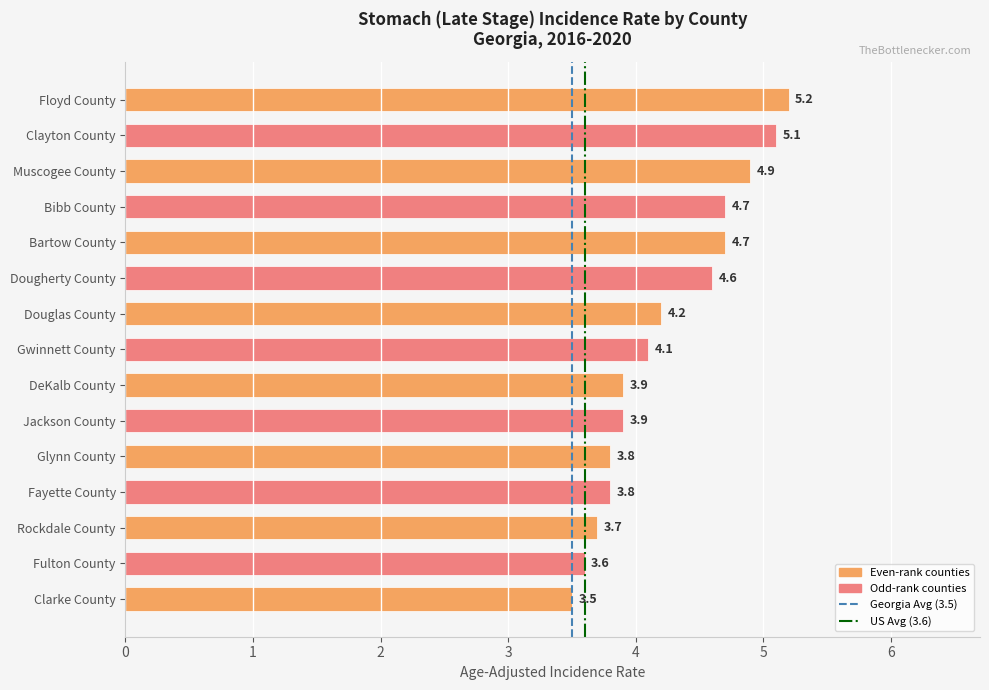

Count the number of data series in this chart.

2